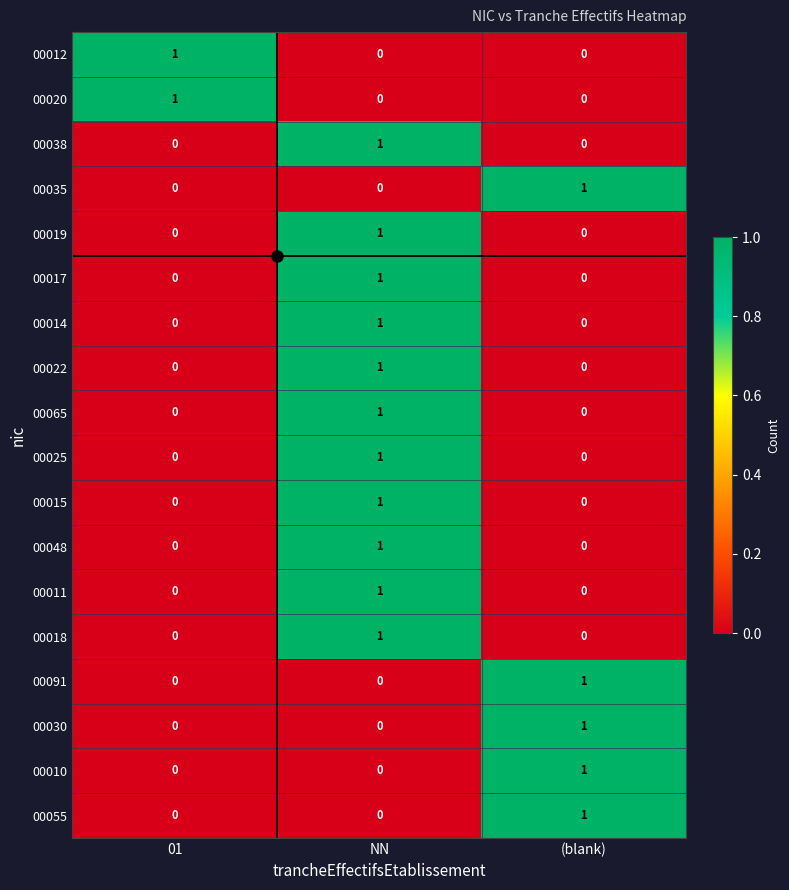

The value of 00020 at NN is 0. True or false?

True